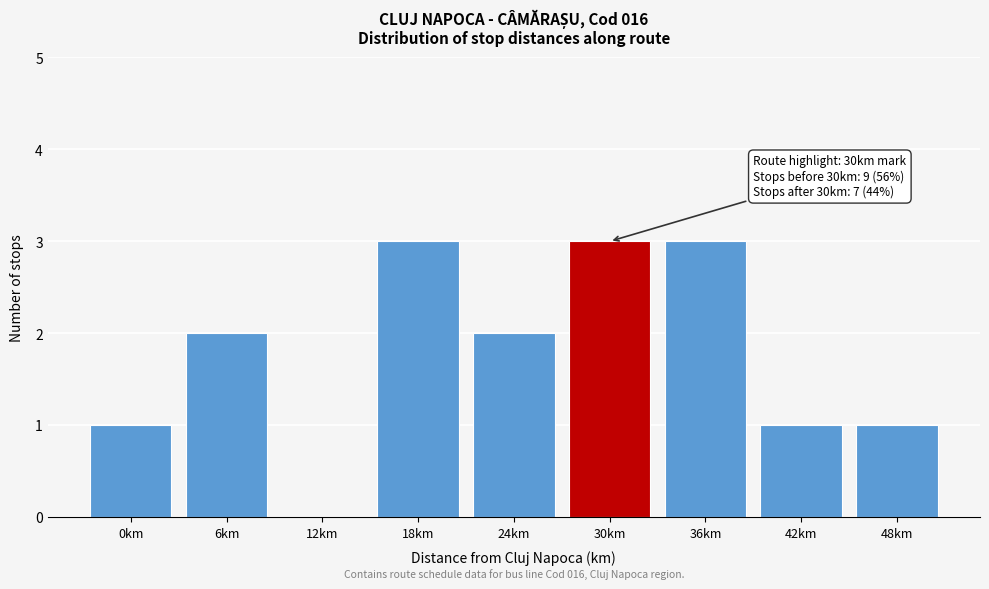

Reading left to right, list all the values displayed in this chart.

0km=1	6km=2	12km=0	18km=3	24km=2	30km=3	36km=3	42km=1	48km=1